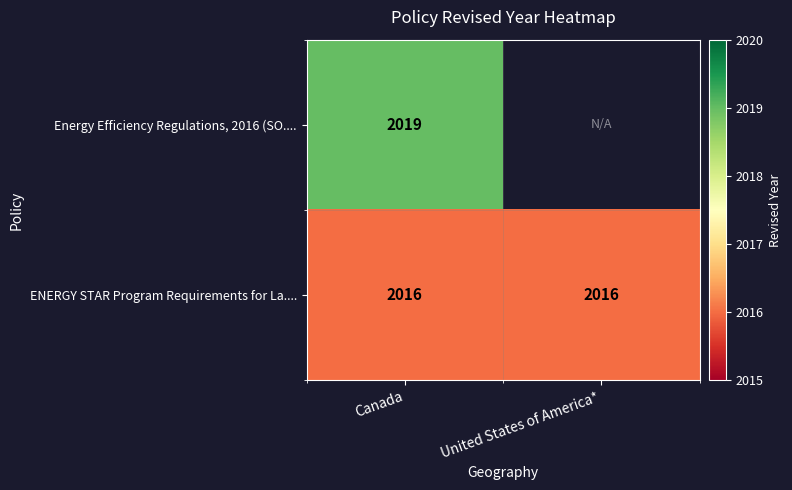

At Canada, list the series in order from largest to smallest.

Energy Efficiency Regulations, 2016 (SO...., ENERGY STAR Program Requirements for La....